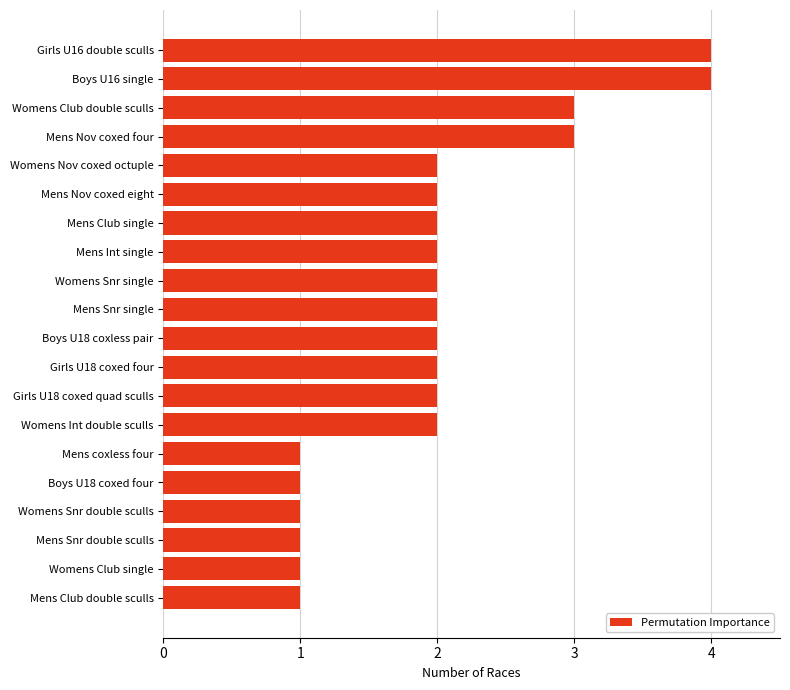

How many values are between 1 and 2?

16